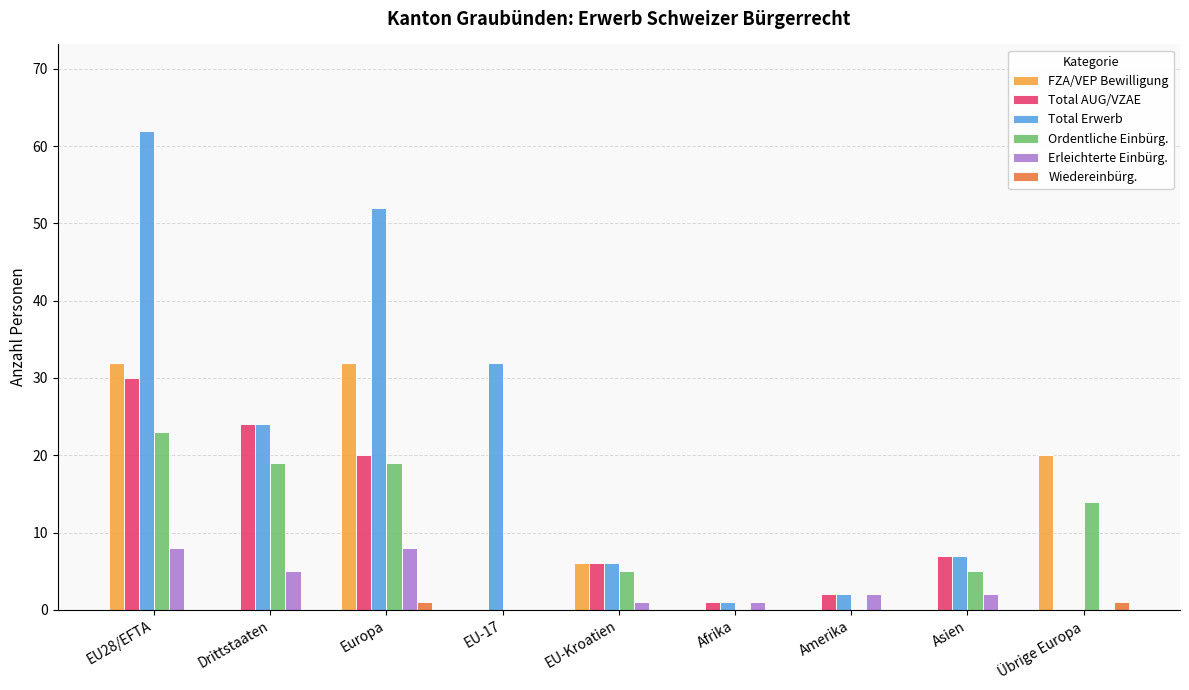

Are the bars grouped side by side (vs. stacked)?

Yes